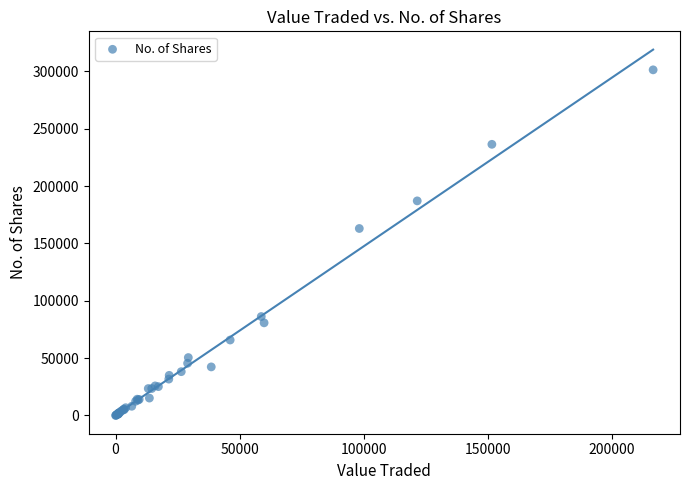

What Y value in the scatter plot is closest to 150695?

163025